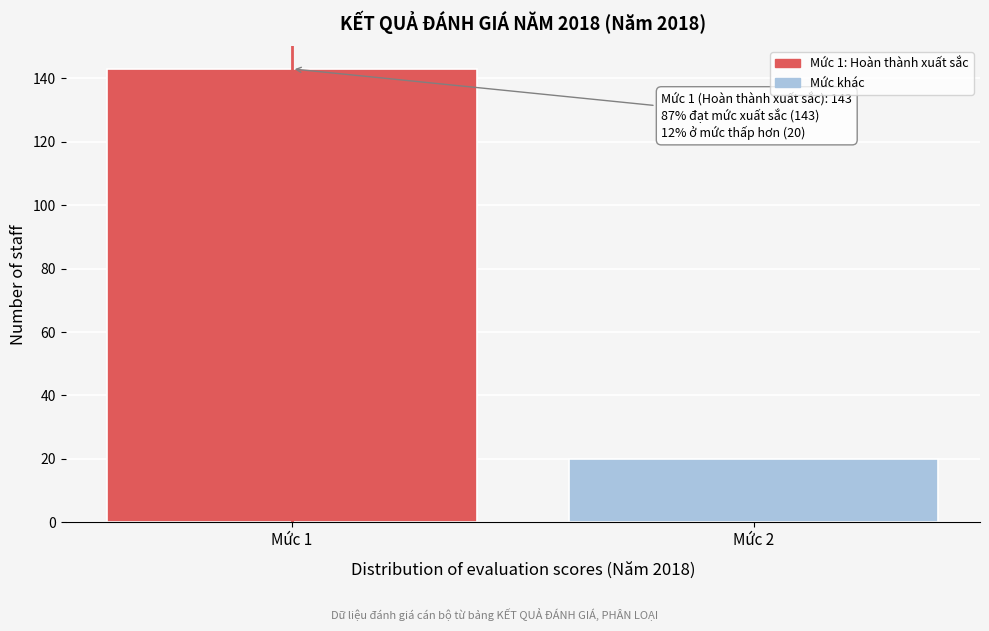

Reading right to left, what are all the values shown in this chart?

20	143